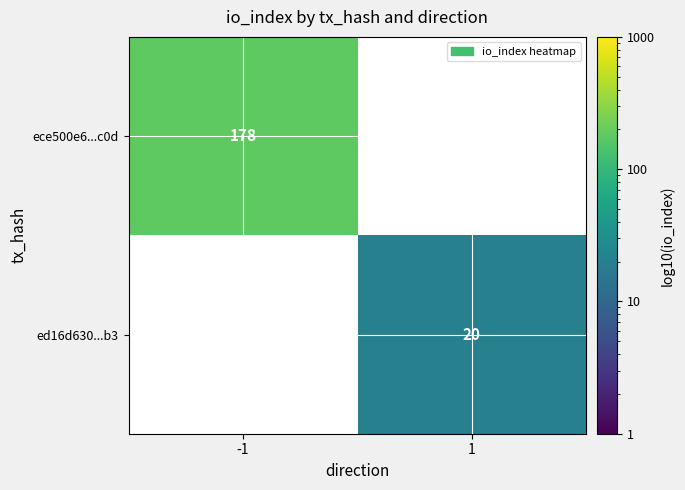

Which series has the widest spread of values?

ece500e6...c0d